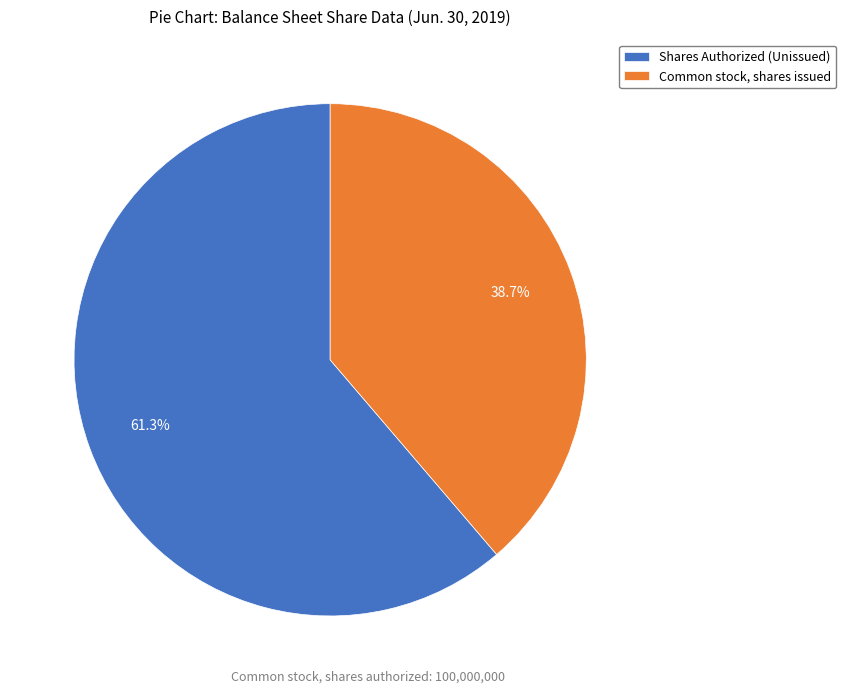

How many segments does this pie chart have?

2